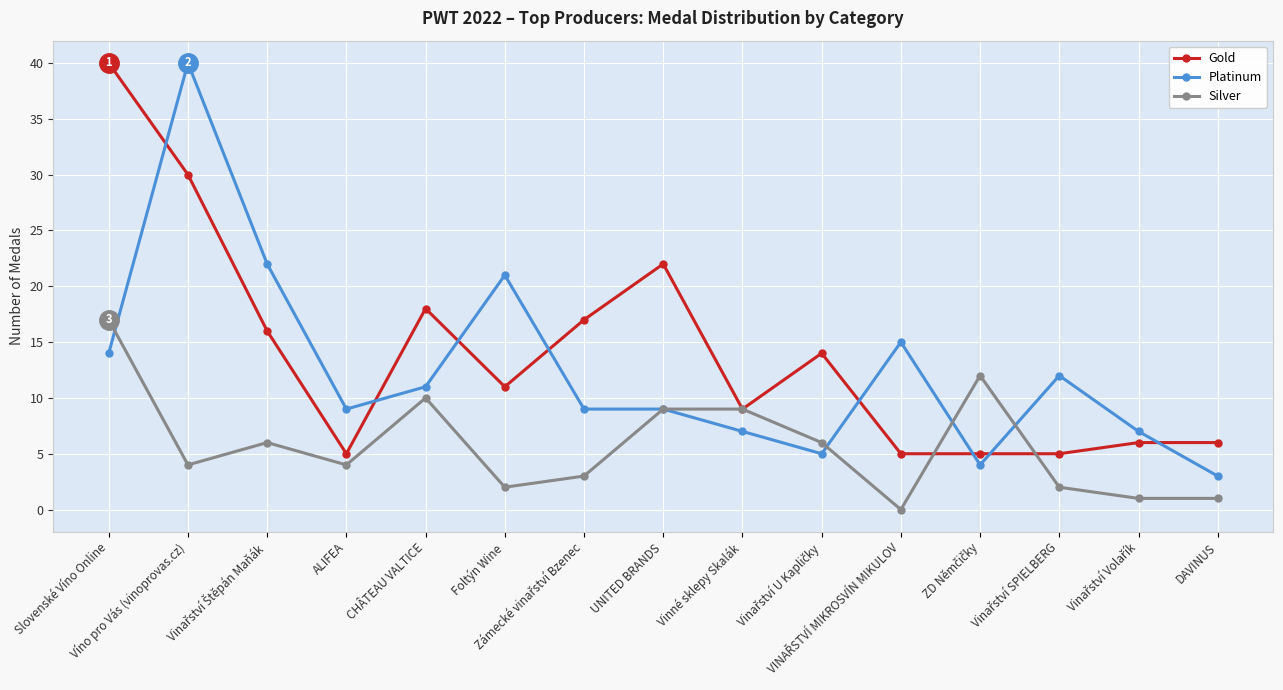

Rank the series by their average value, from lowest to highest.

Silver, Platinum, Gold